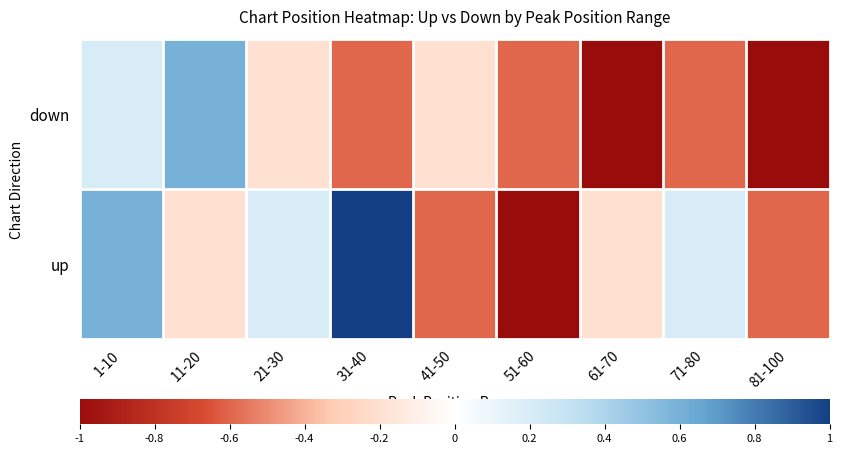

Reading right to left, transcribe all the data shown in this chart.

up: 81-100=-0.6	71-80=0.2	61-70=-0.2	51-60=-1.0	41-50=-0.6	31-40=1.0	21-30=0.2	11-20=-0.2	1-10=0.6
down: 81-100=-1.0	71-80=-0.6	61-70=-1.0	51-60=-0.6	41-50=-0.2	31-40=-0.6	21-30=-0.2	11-20=0.6	1-10=0.2